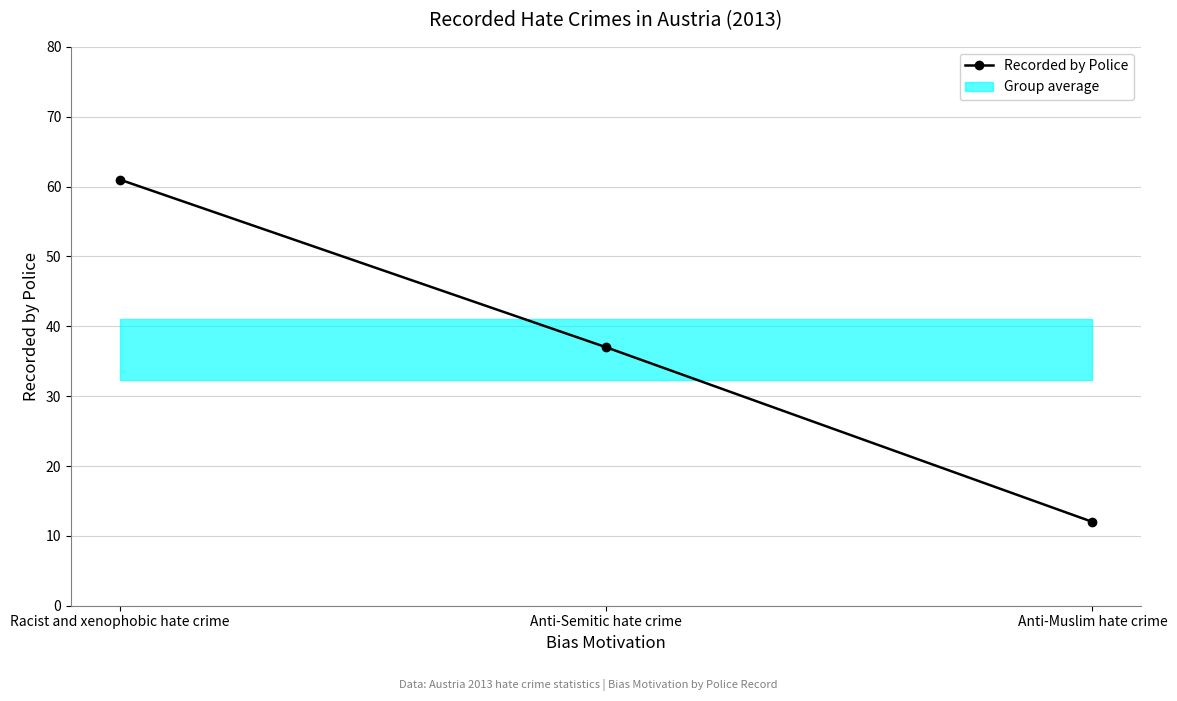

Does the chart display data point markers on the line(s)?

Yes